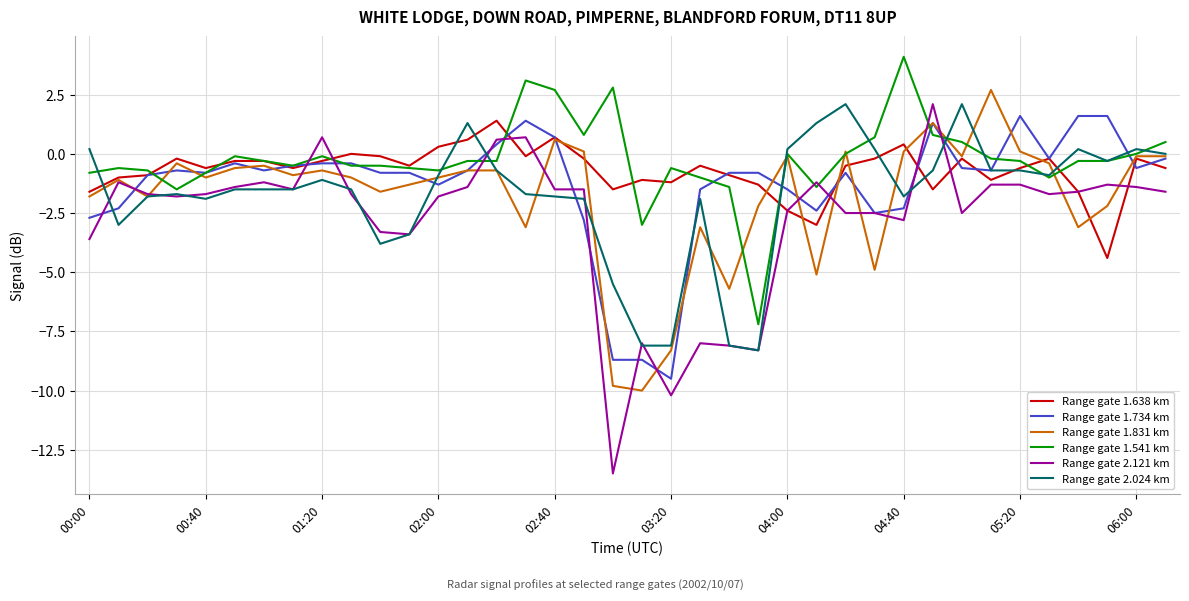

After their last crossing, which series has the higher values: Range gate 2.121 km or Range gate 1.541 km?

Range gate 1.541 km